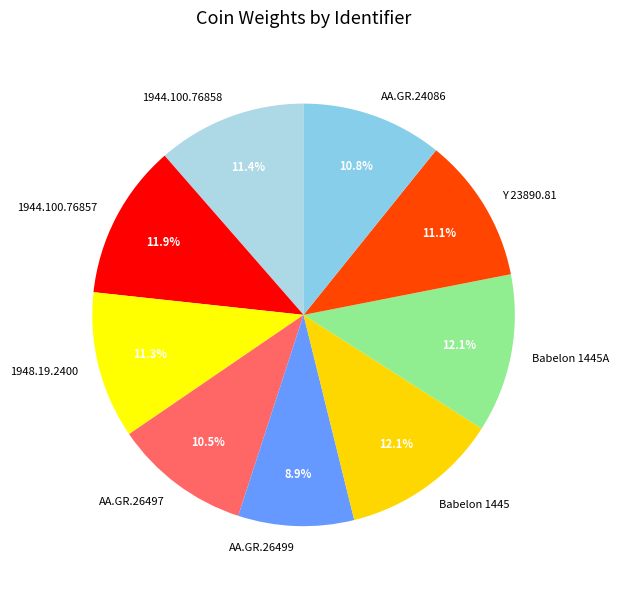

Which category has the smallest portion of the pie?

AA.GR.26499